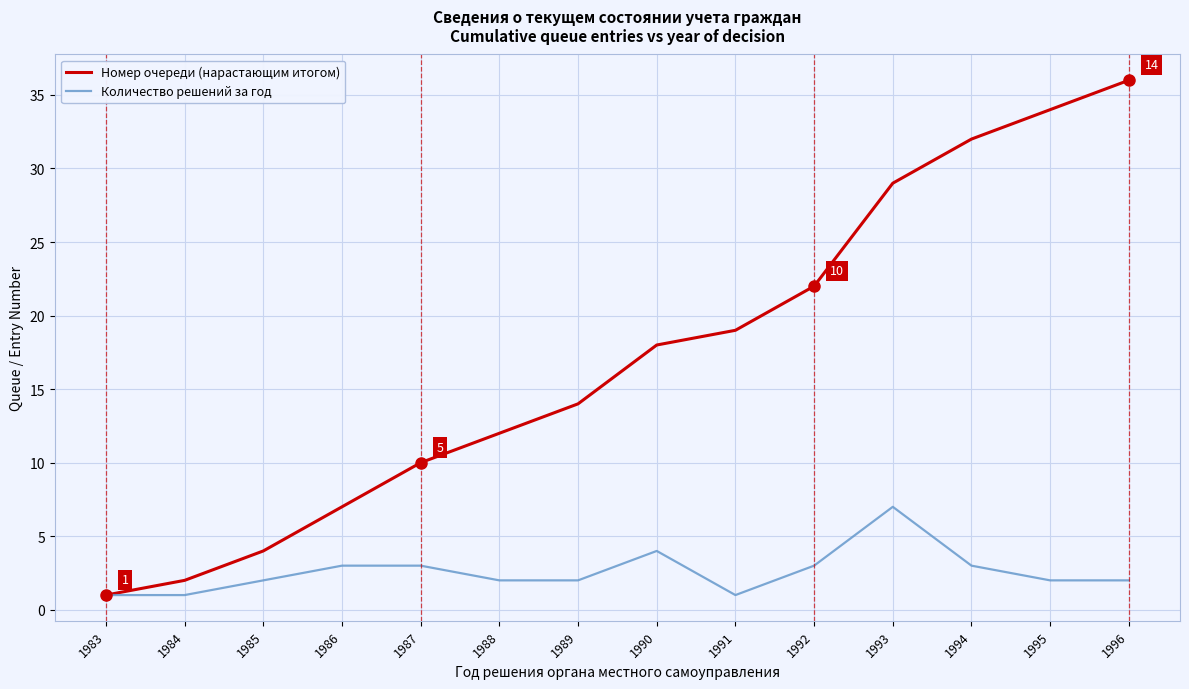

What is the total value across all series at 1988?

14